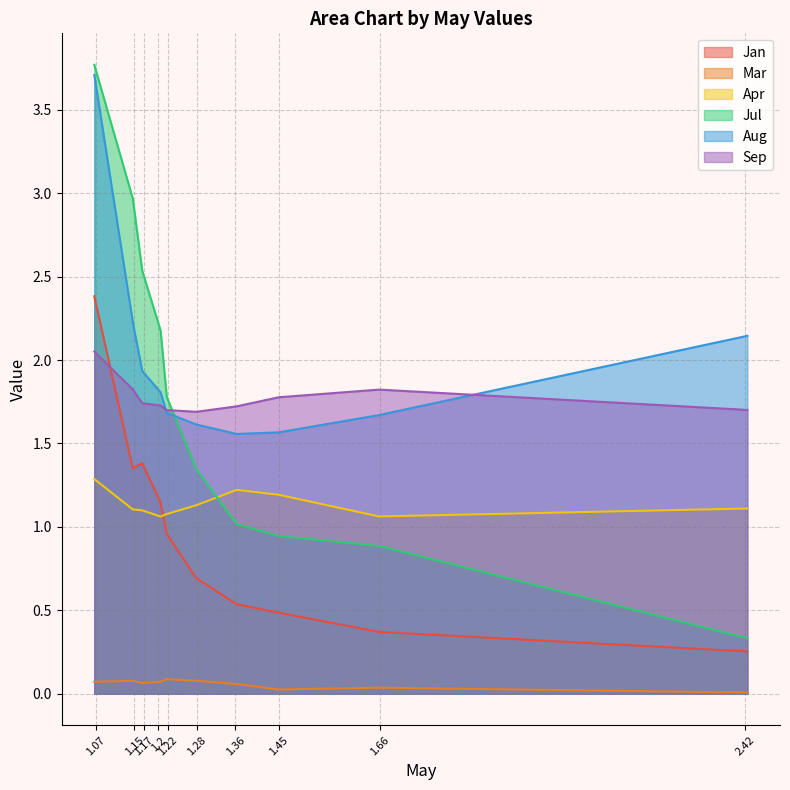

What are all the series names shown in the legend?

Jan, Mar, Apr, Jul, Aug, Sep